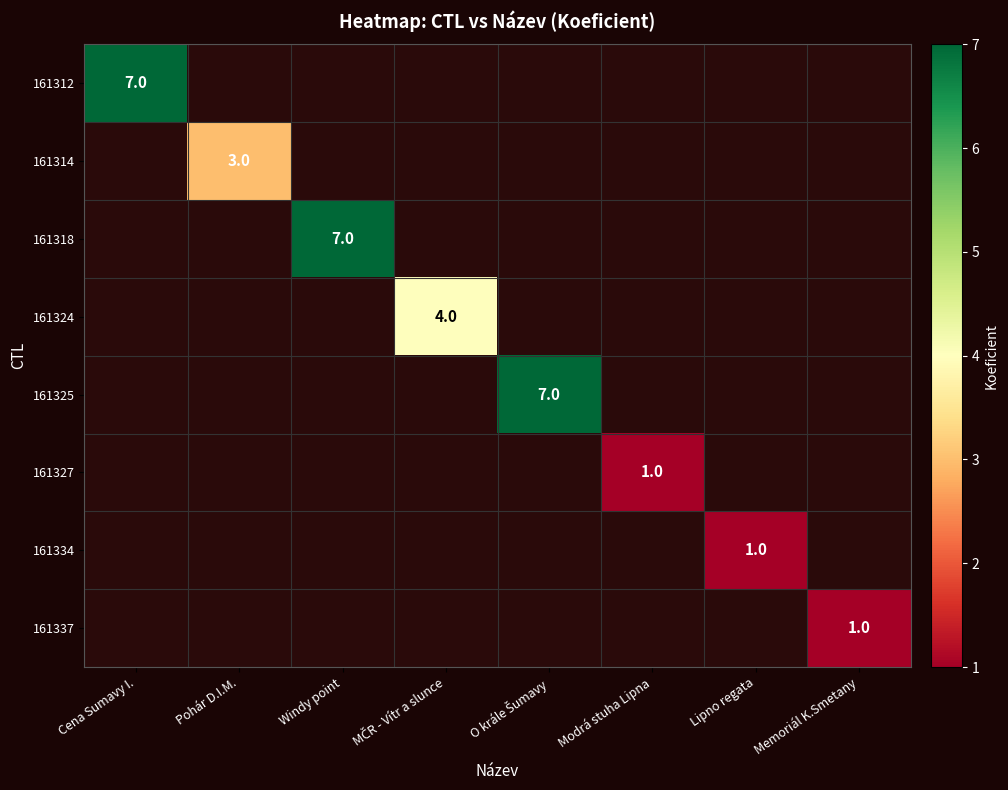

The 161327 series shows 1 at Modrá stuha Lipna. True or false?

True